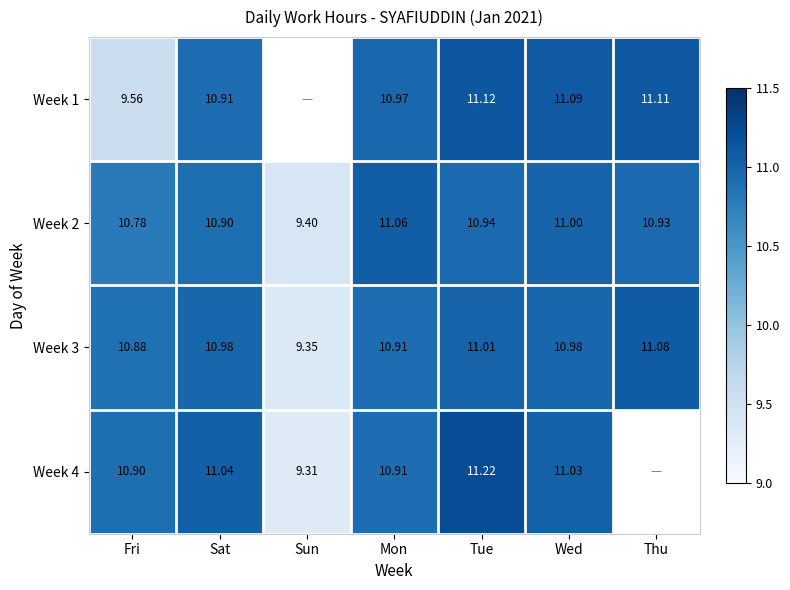

Where does the Week 3 series first go above 10?

Fri